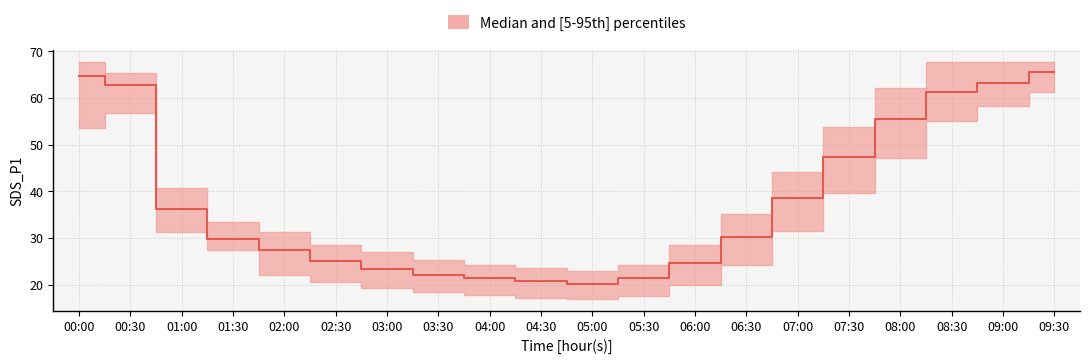

Rank the series by their average value, from highest to lowest.

SDS_P1_upper, SDS_P1_median, SDS_P1_lower